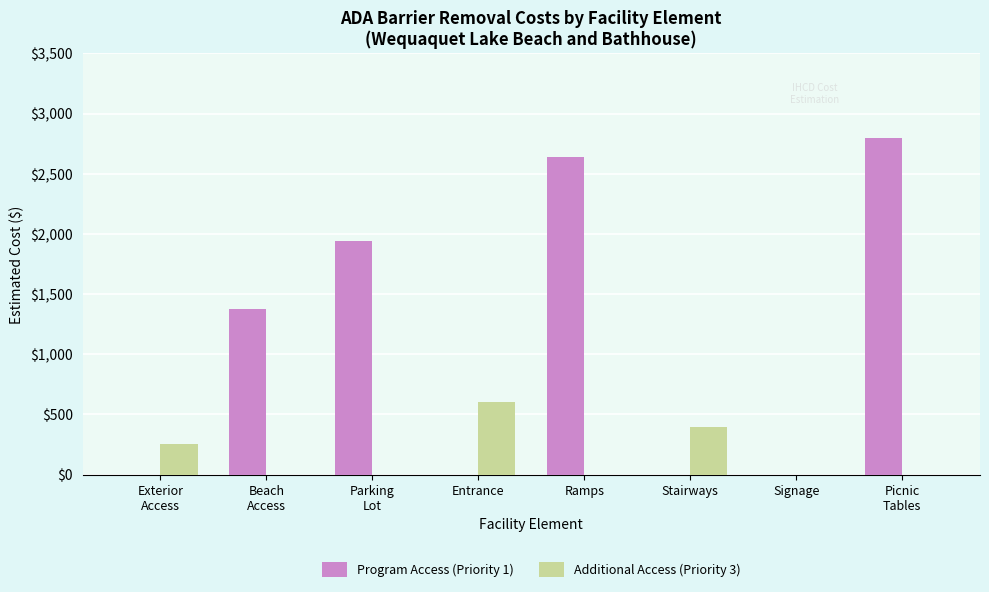

What is the maximum value for Additional Access (Priority 3)?

600